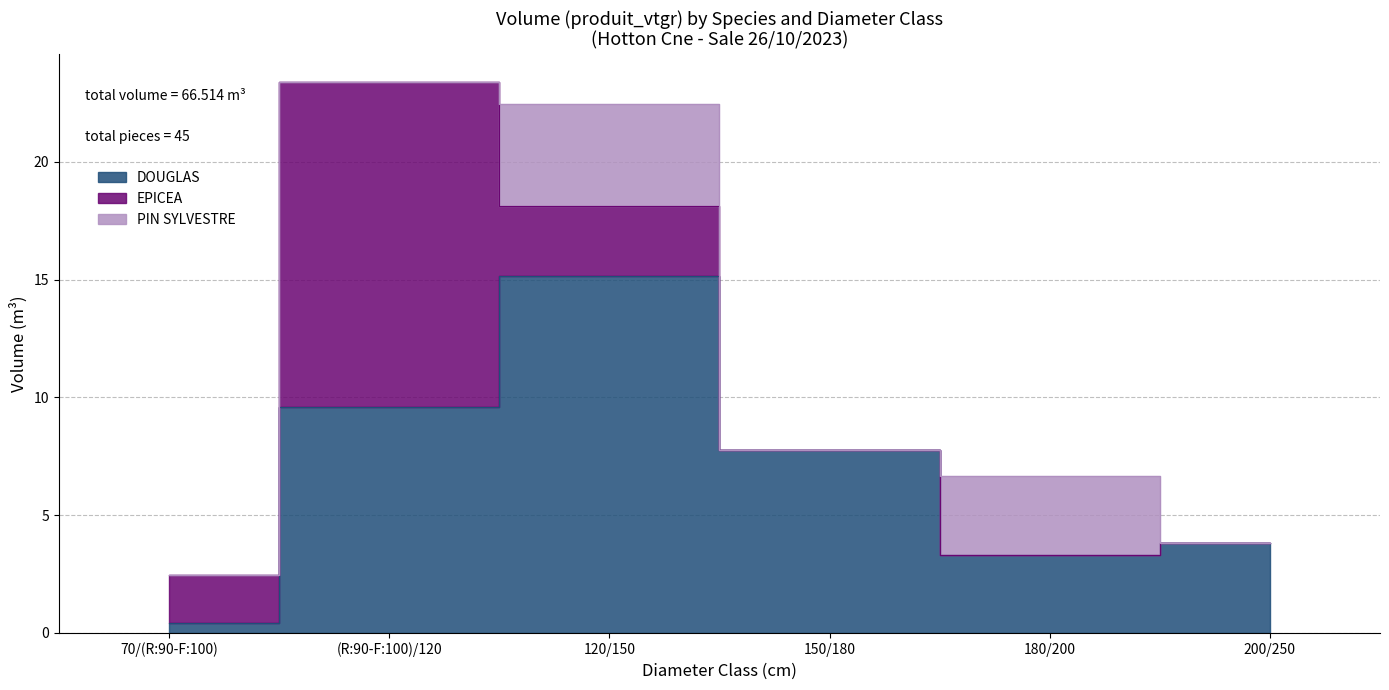

At which label does EPICEA reach its peak?

(R:90-F:100)/120